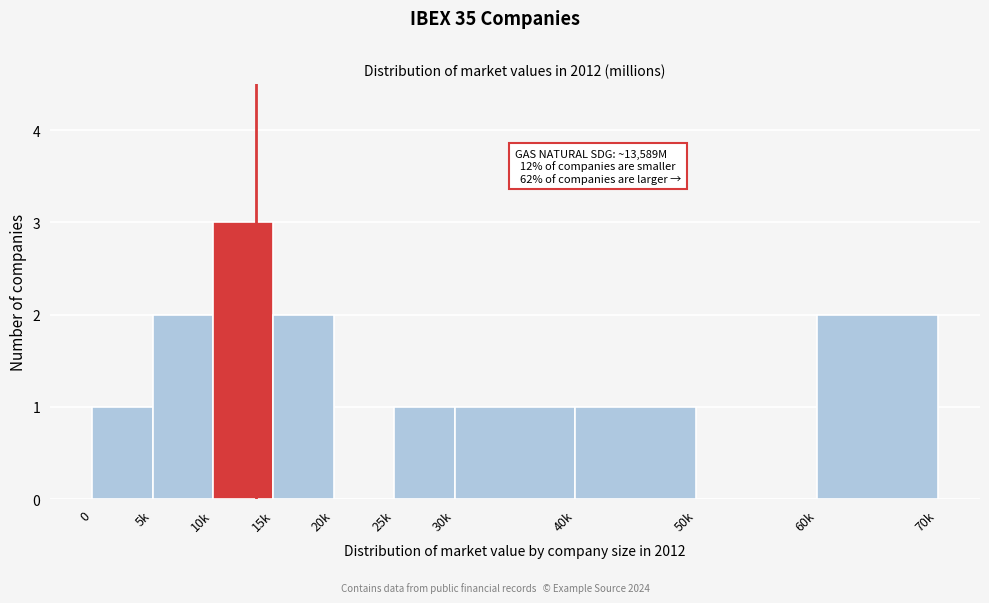

Reading left to right, transcribe all the data shown in this chart.

0=1	5k=2	10k=3	15k=2	20k=0	25k=1	30k=1	40k=1	50k=0	60k=2